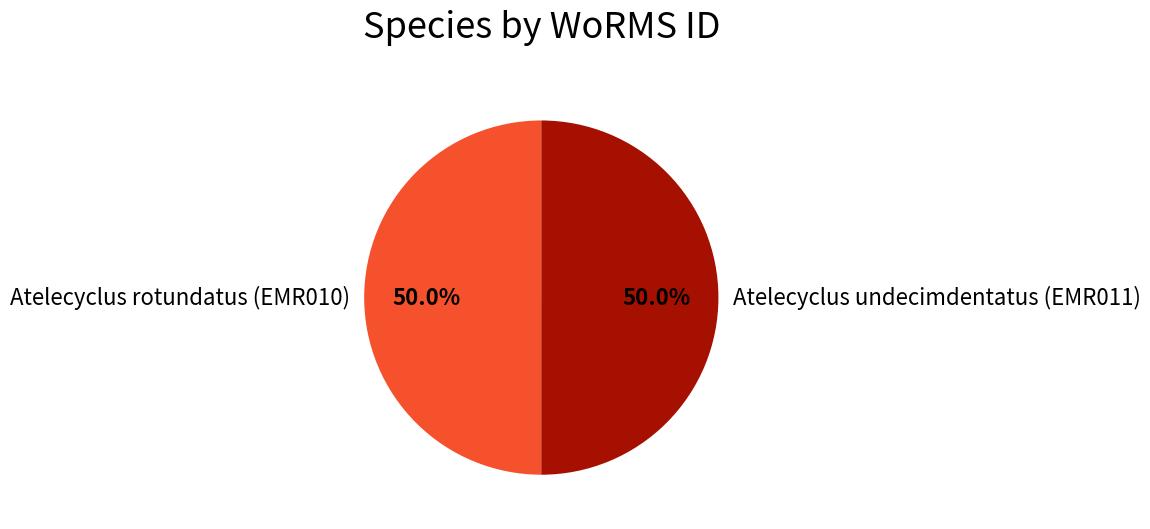

What percentage is the Atelecyclus undecimdentatus (EMR011) slice, to the nearest percent?

50%